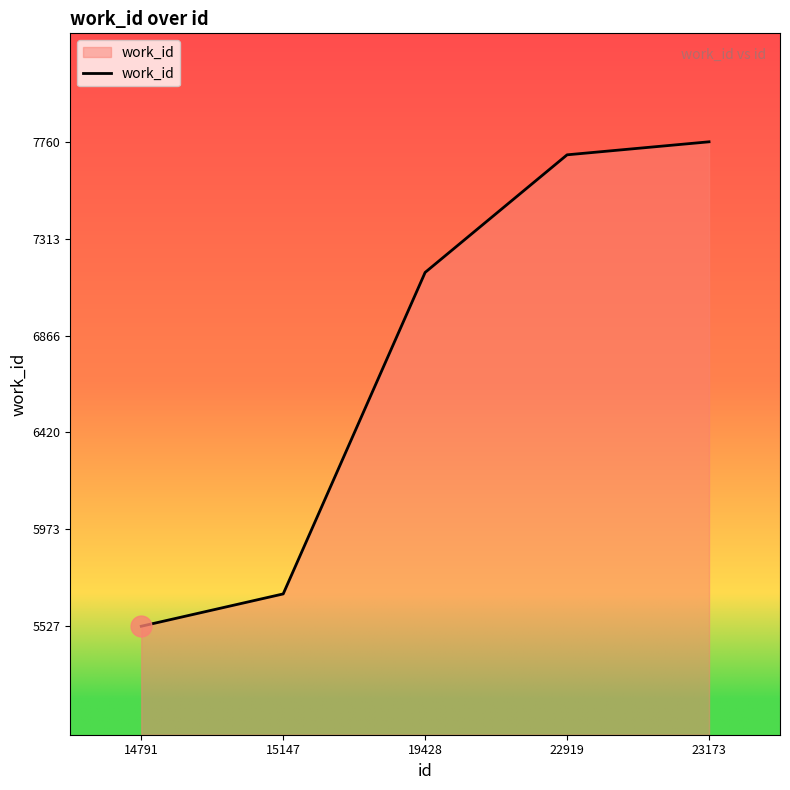

Rank the categories by value from highest to lowest.

23173, 22919, 19428, 15147, 14791